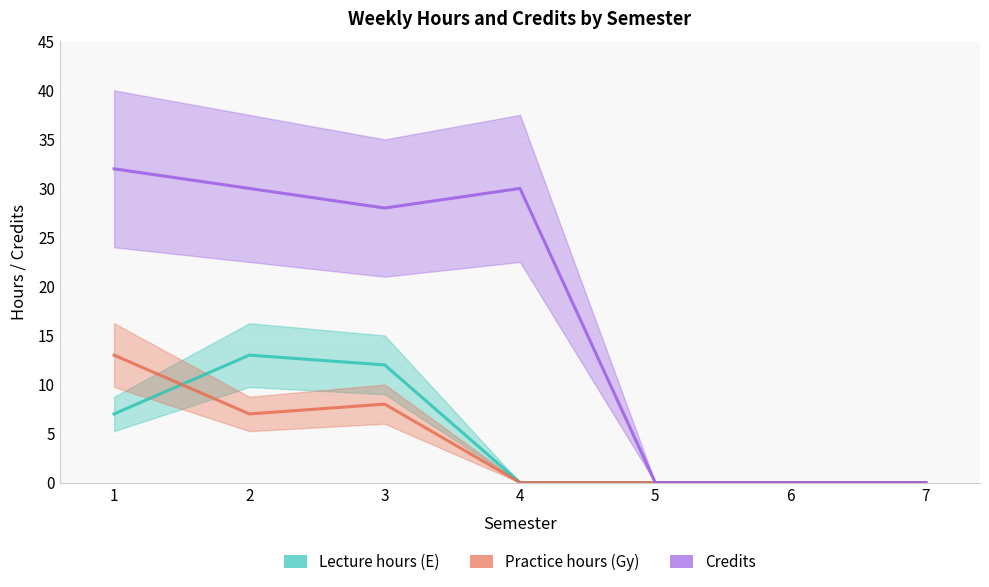

Reading left to right, what are all the values shown in this chart?

Lecture hours (E): 1=7	2=13	3=12	4=0	5=0	6=0	7=0
Practice hours (Gy): 1=13	2=7	3=8	4=0	5=0	6=0	7=0
Credits: 1=32	2=30	3=28	4=30	5=0	6=0	7=0